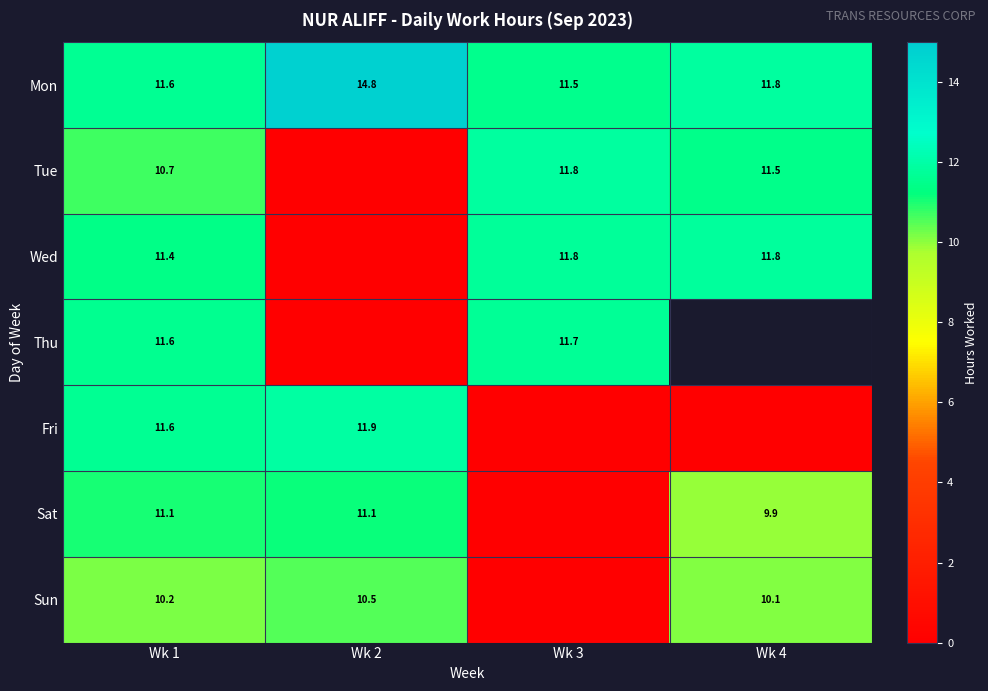

How many Mon values are between 11 and 14?

3